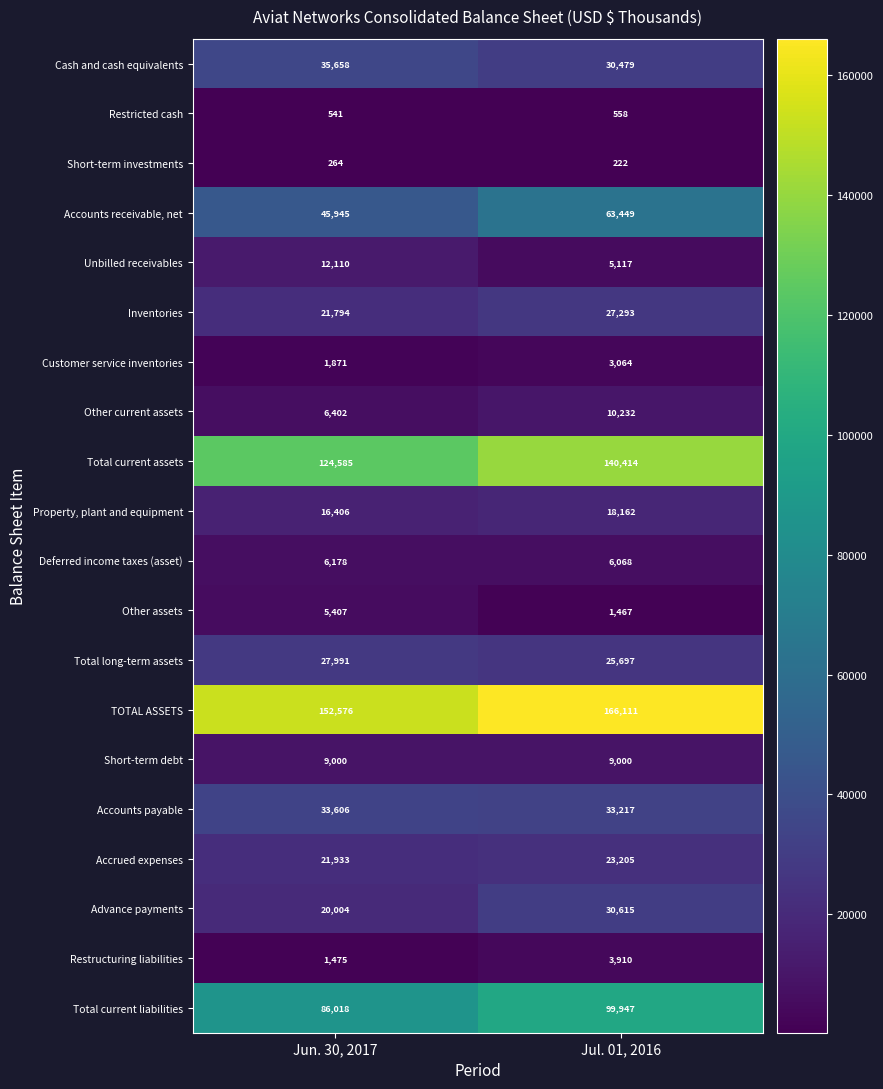

What is the smallest value displayed?

222